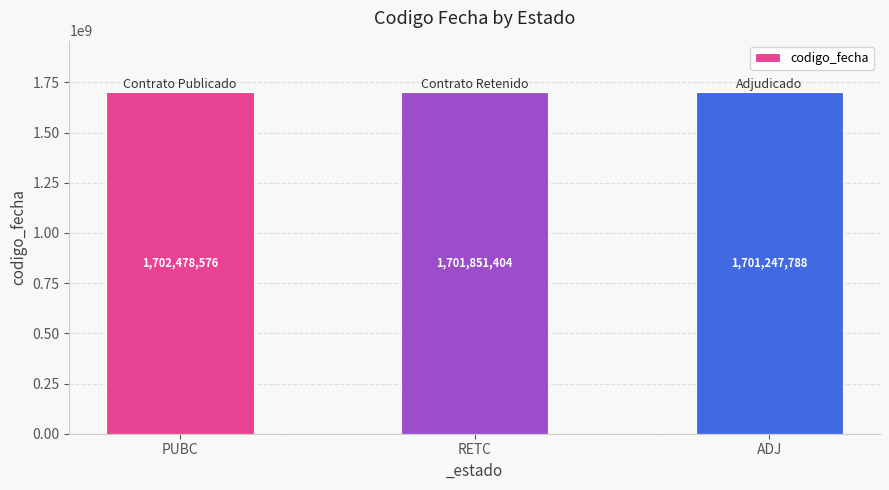

How many bars are there in total?

3